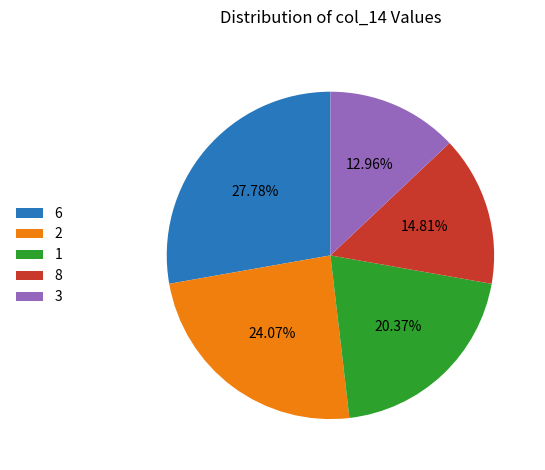

Which slice is the smallest?

3